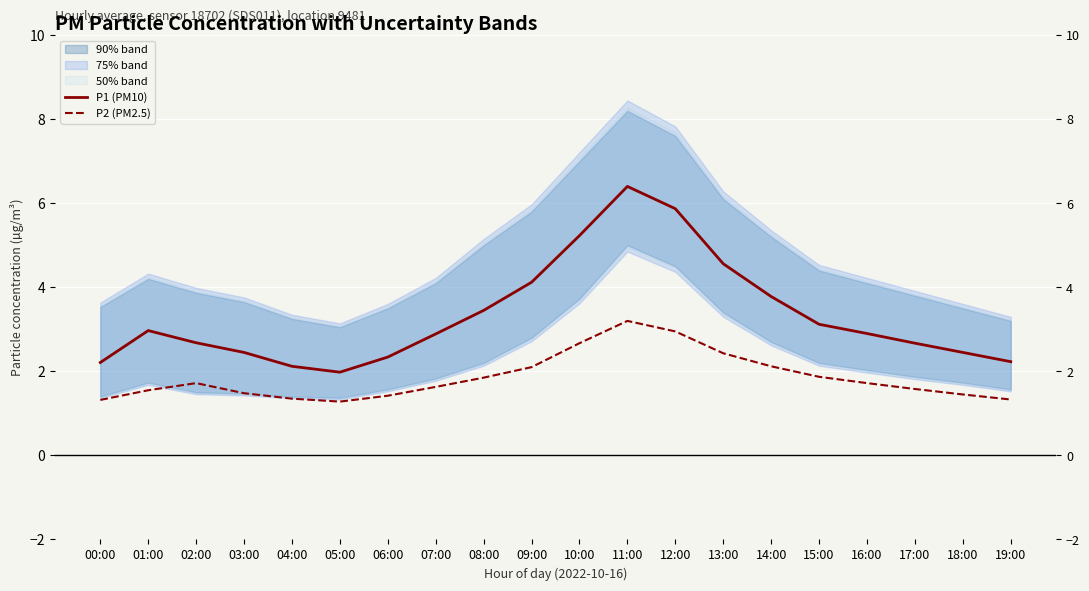

True or false: P1 (PM10) and P2 (PM2.5) intersect in this chart.

False